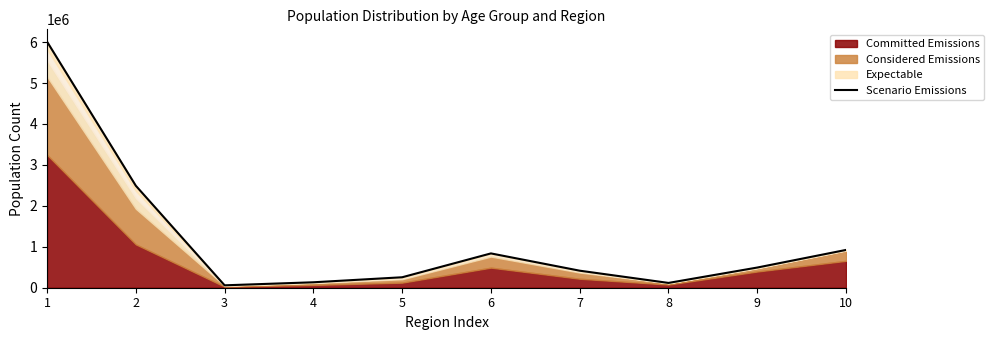

How many data points does each series have?

10